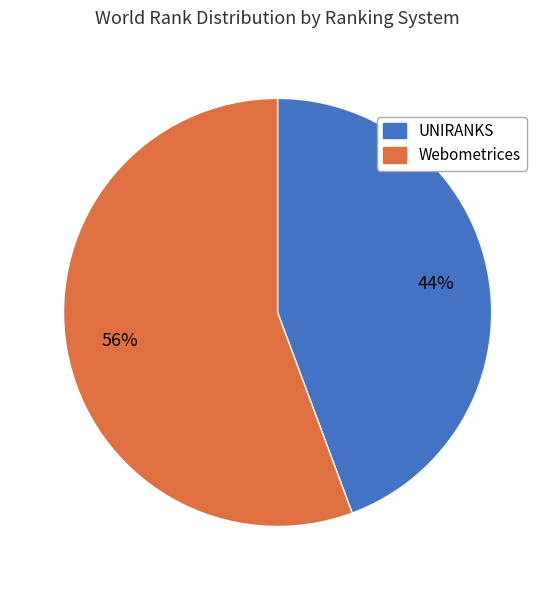

Is there a majority slice in this chart?

Yes